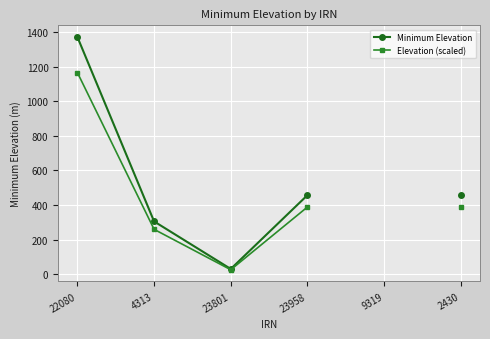

What is the minimum value for Minimum Elevation?

30.0